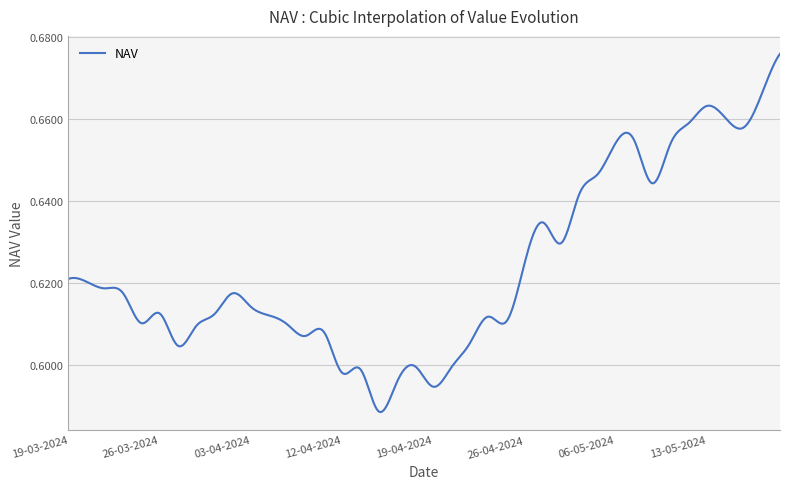

Reading right to left, transcribe all the data shown in this chart.

0.6	0.6	0.6	0.6	0.6	0.6	0.6	0.6	0.6	0.6	0.6	0.6	0.6	0.6	0.6	0.6	0.6	0.6	0.6	0.6	0.6	0.6	0.6	0.6	0.6	0.6	0.6	0.6	0.6	0.6	0.7	0.7	0.6	0.7	0.7	0.7	0.7	0.7	0.7	0.7